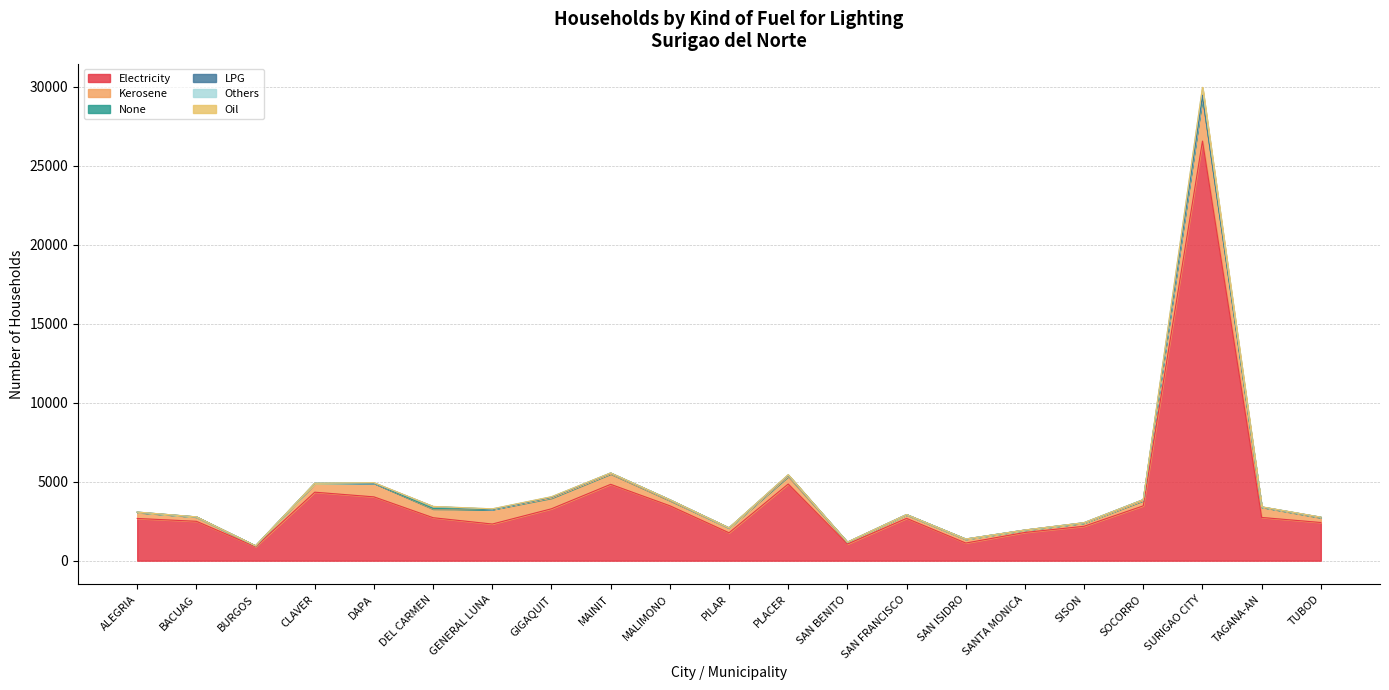

The value of Others at SURIGAO CITY is 491. True or false?

True